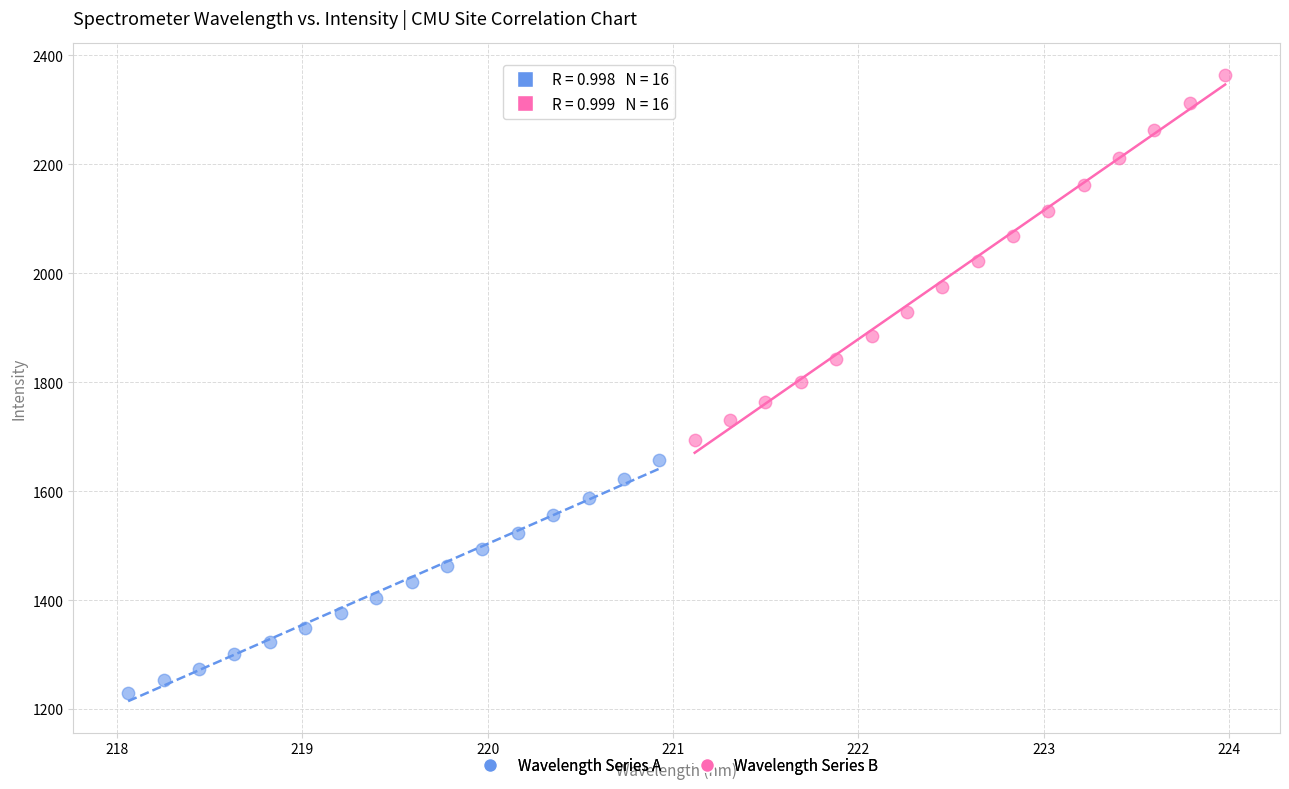

What are all the series names shown in the legend?

Wavelength Series A, Wavelength Series B